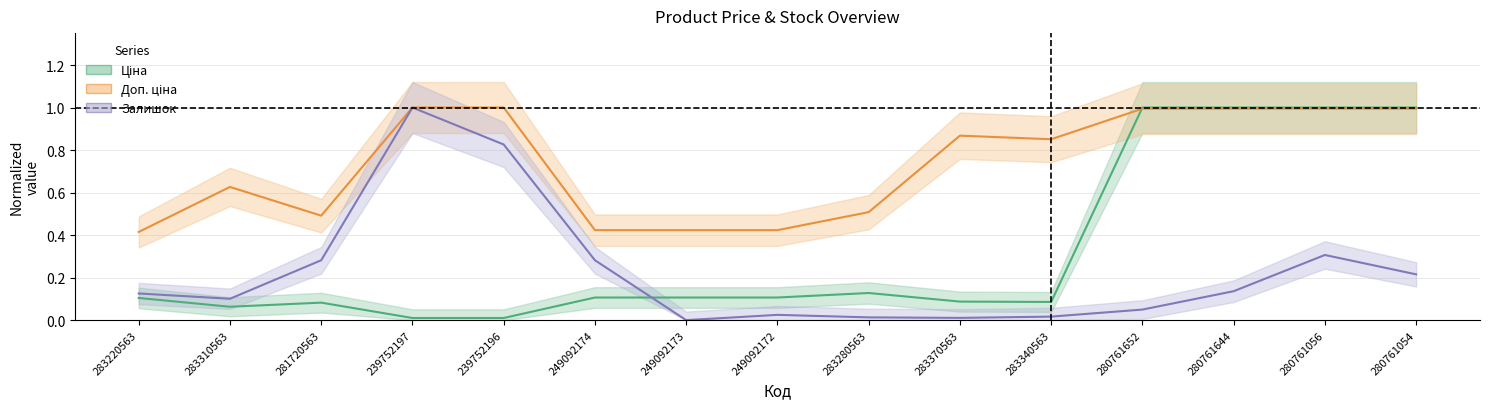

After their last crossing, which series has the higher values: Ціна or Доп. ціна?

Ціна